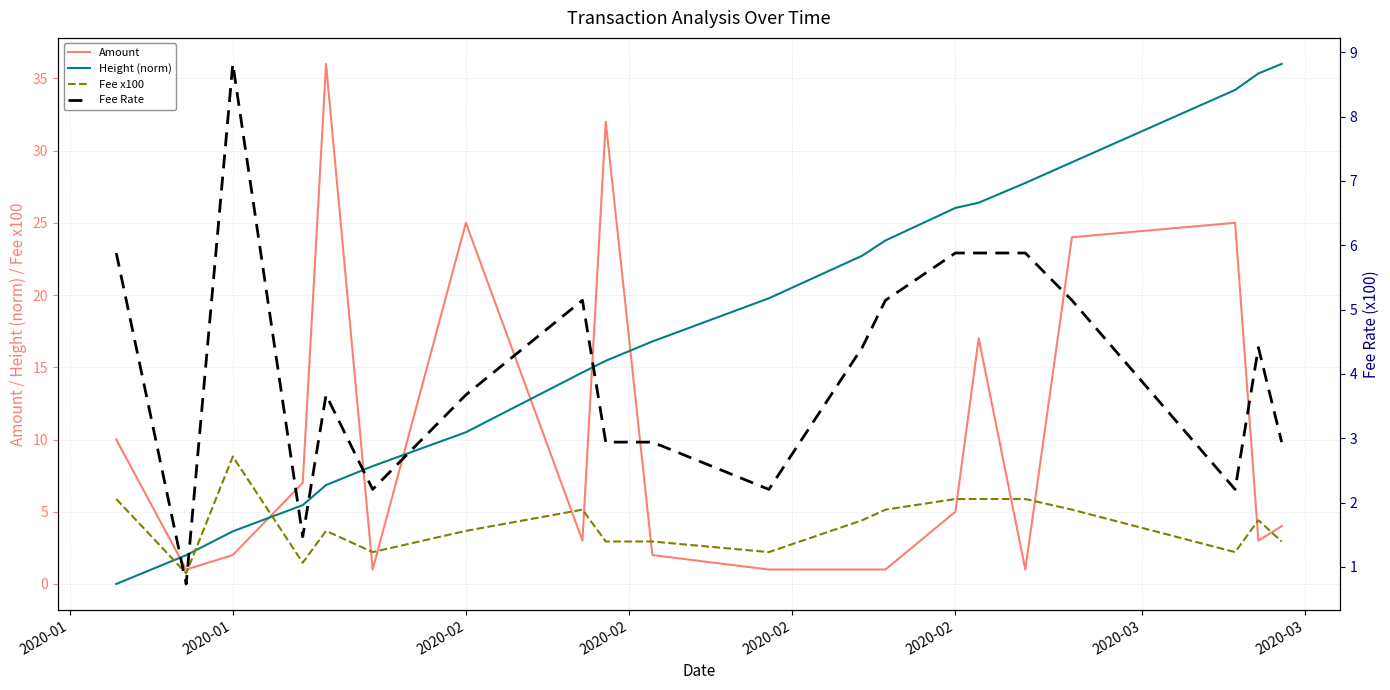

What is the average value of the Amount series?

10.1